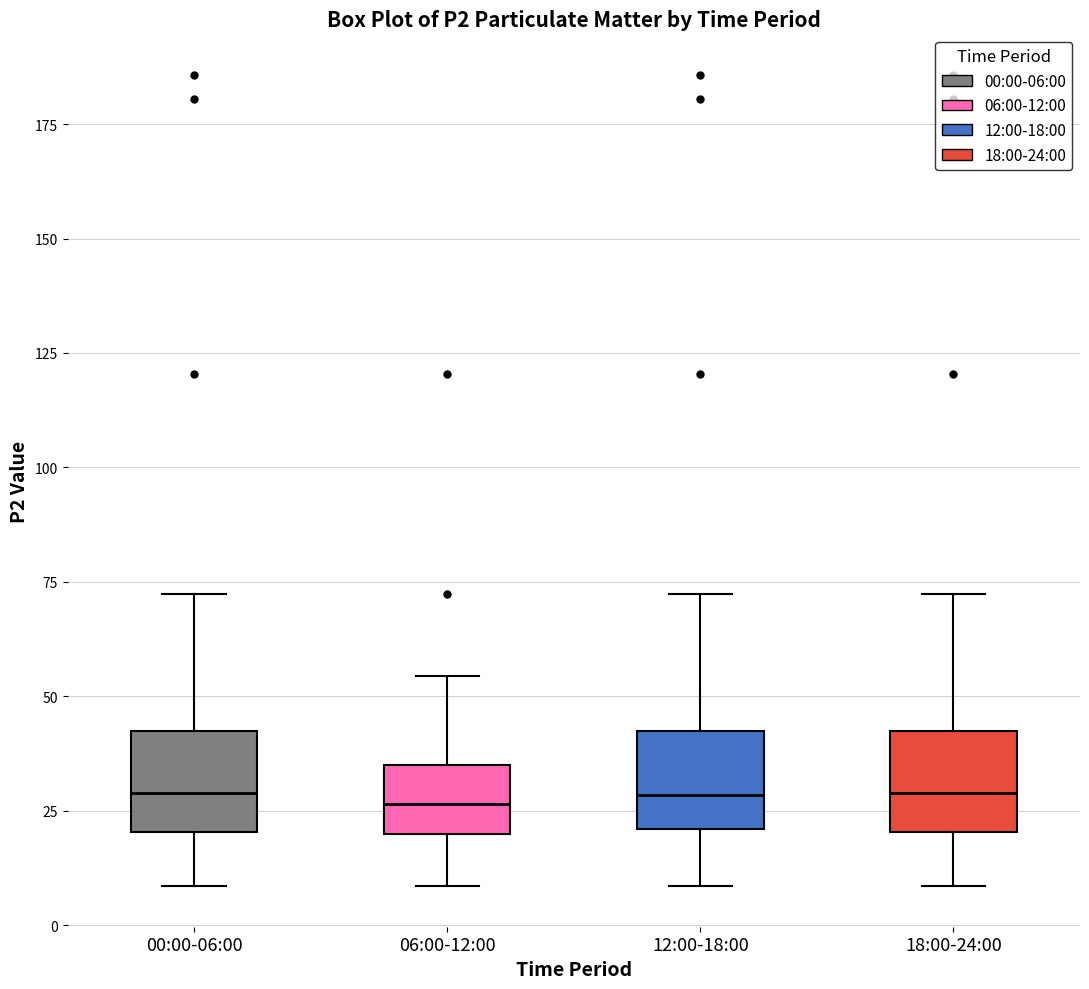

Reading left to right, read every box against the y-axis: the position of its median line, the range the box covers, and the ends of its whiskers. The values are not printed on the chart, so give them approximately, as read against the axis.

00:00-06:00: median 30, box 20 to 40, whiskers 10 to 70
06:00-12:00: median 25, box 20 to 35, whiskers 10 to 55
12:00-18:00: median 30, box 20 to 40, whiskers 10 to 70
18:00-24:00: median 30, box 20 to 40, whiskers 10 to 70